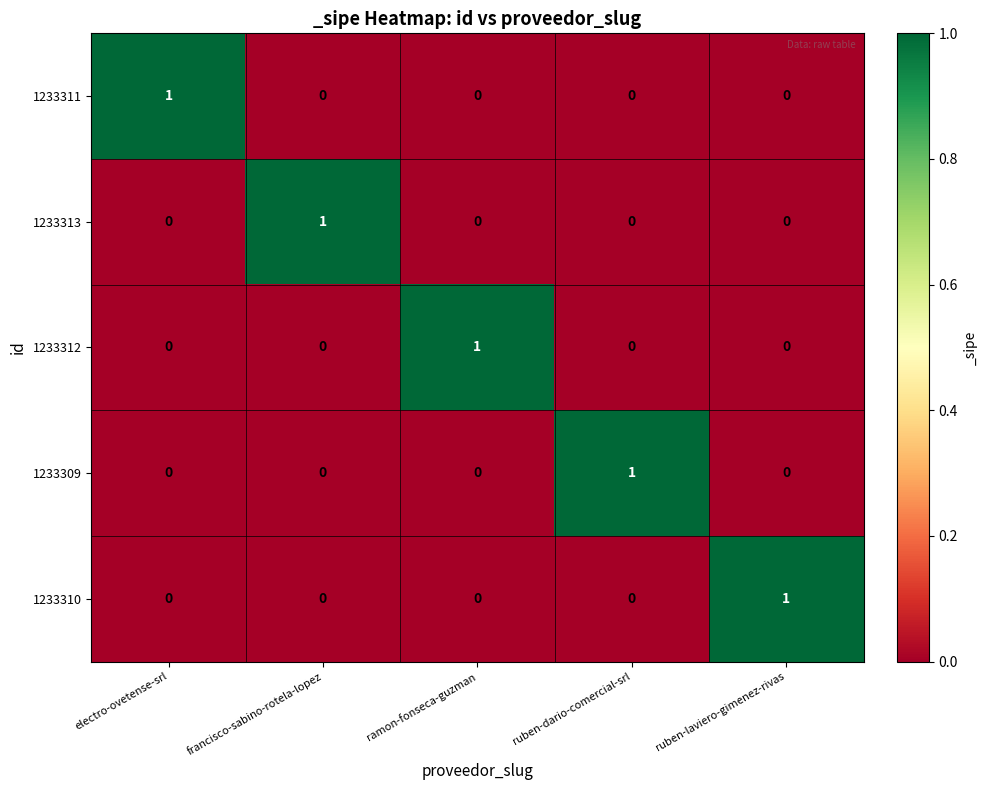

How many data points does each series have?

5